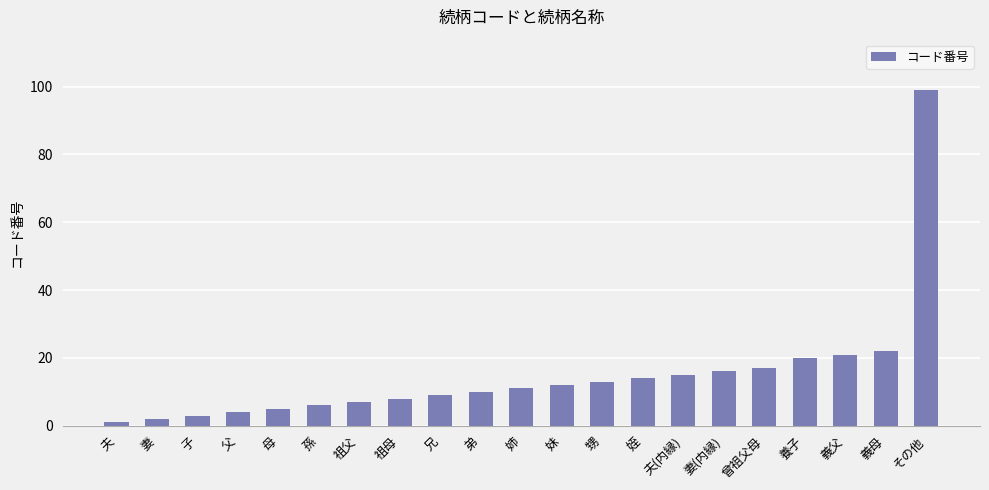

Approximately how many times larger is the value at 曾祖父母 compared to 子?

5.7